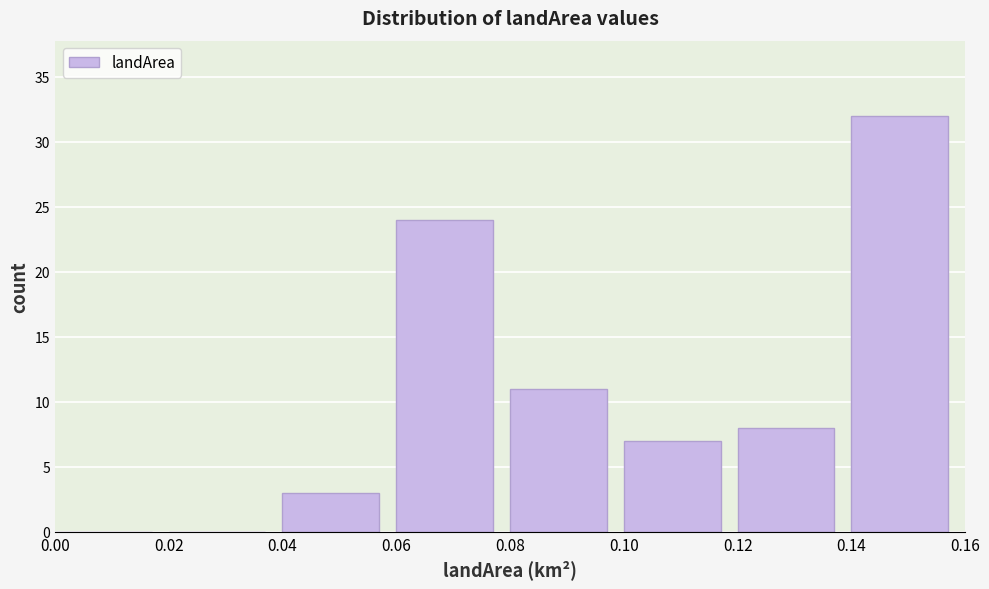

Reading left to right, list every bar in this chart as the range it spans on the x-axis followed by its height. The values are not printed on the chart, so give them approximately, as read against the axis.

0.00 to 0.02: 0
0.02 to 0.04: 0
0.04 to 0.06: 3
0.06 to 0.08: 24
0.08 to 0.10: 11
0.10 to 0.12: 7
0.12 to 0.14: 8
0.14 to 0.16: 32